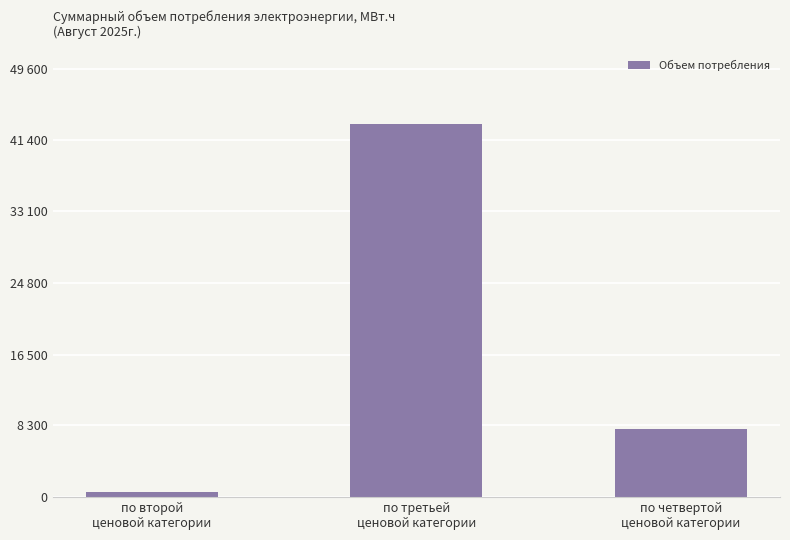

What is the change in value from по третьей
ценовой категории to по четвертой
ценовой категории?

-35243.9